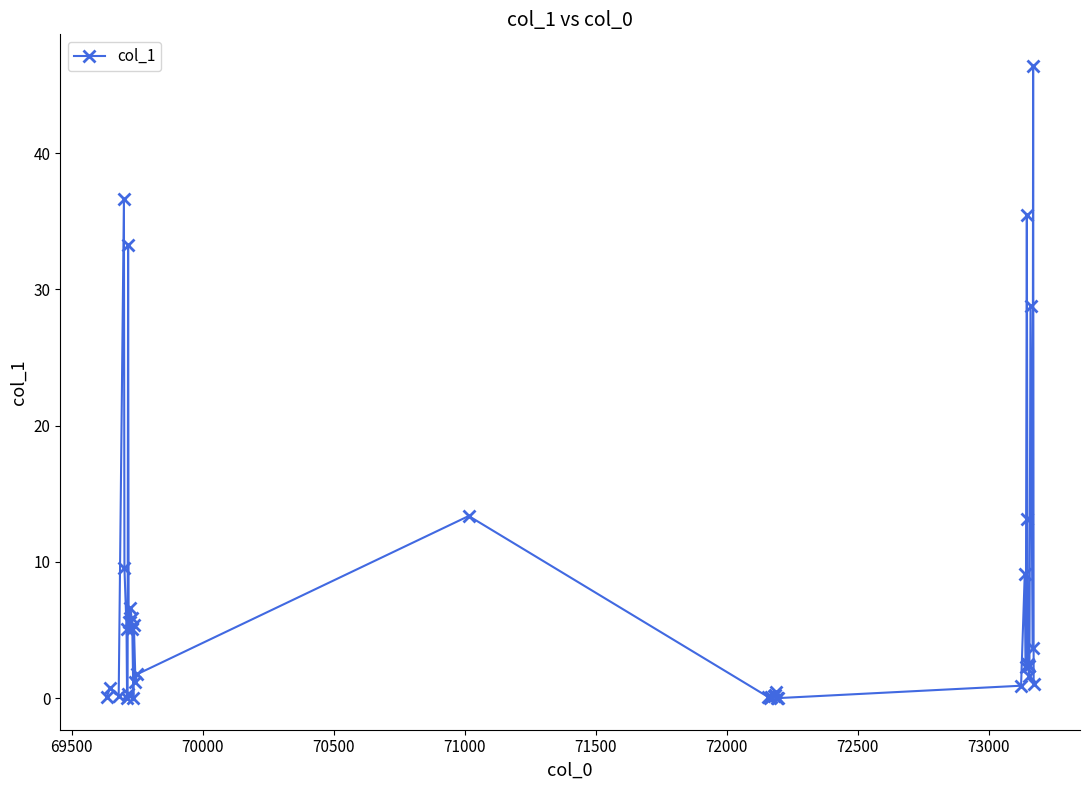

What is the greatest value displayed?

46.4